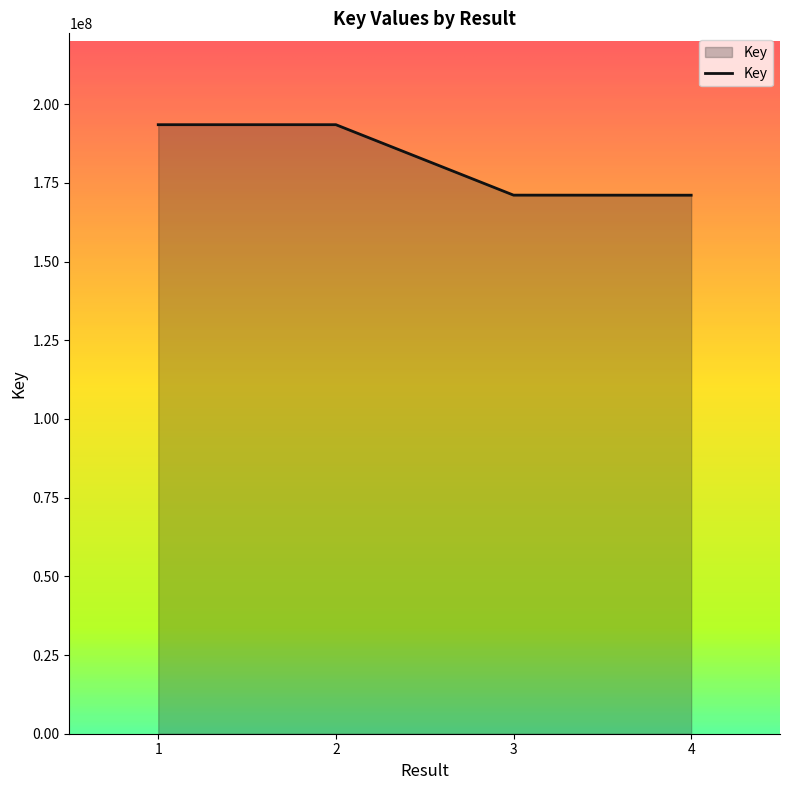

What is the average value?

182306756